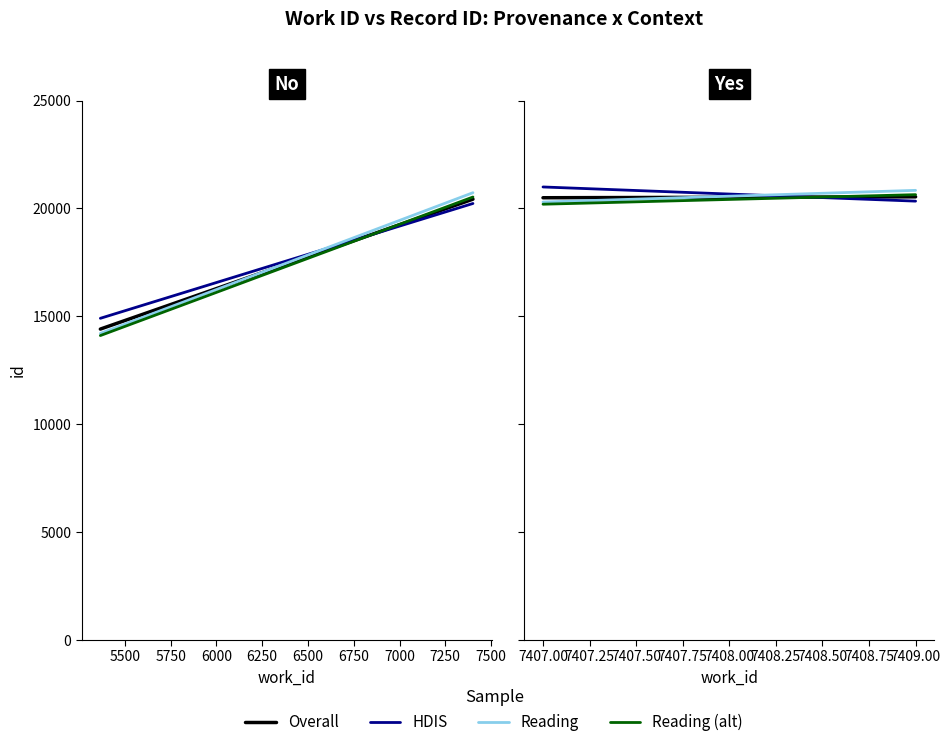

Rank the series by their maximum value, from highest to lowest.

HDIS, Reading, Reading (alt), Overall